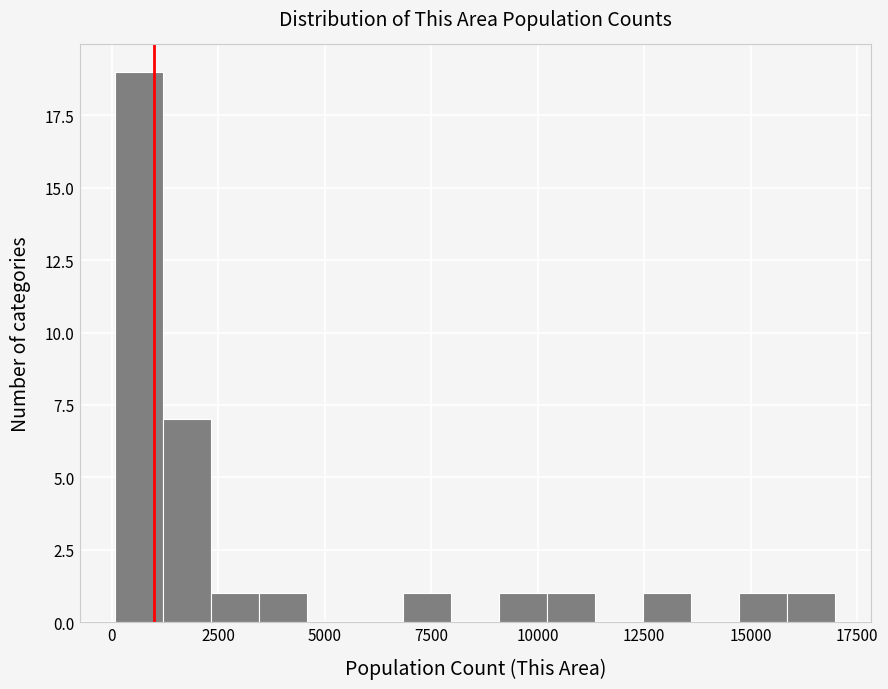

Read against the x-axis, roughly where is the centre of the tallest bar?

500